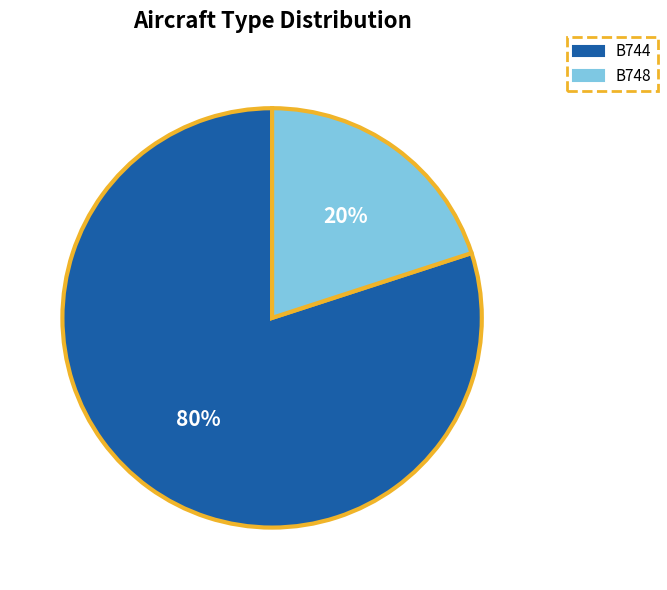

Which category accounts for the majority?

B744